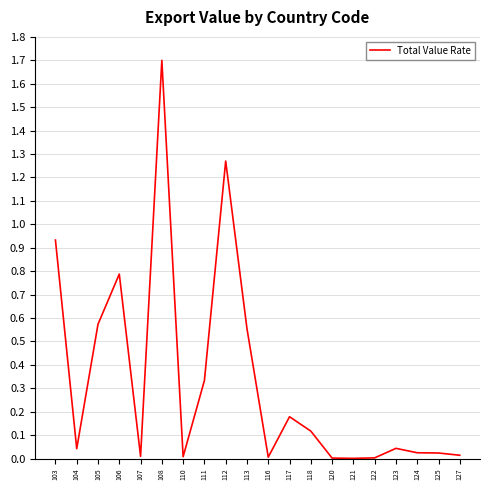

What is the difference between the maximum and minimum values?

1.7